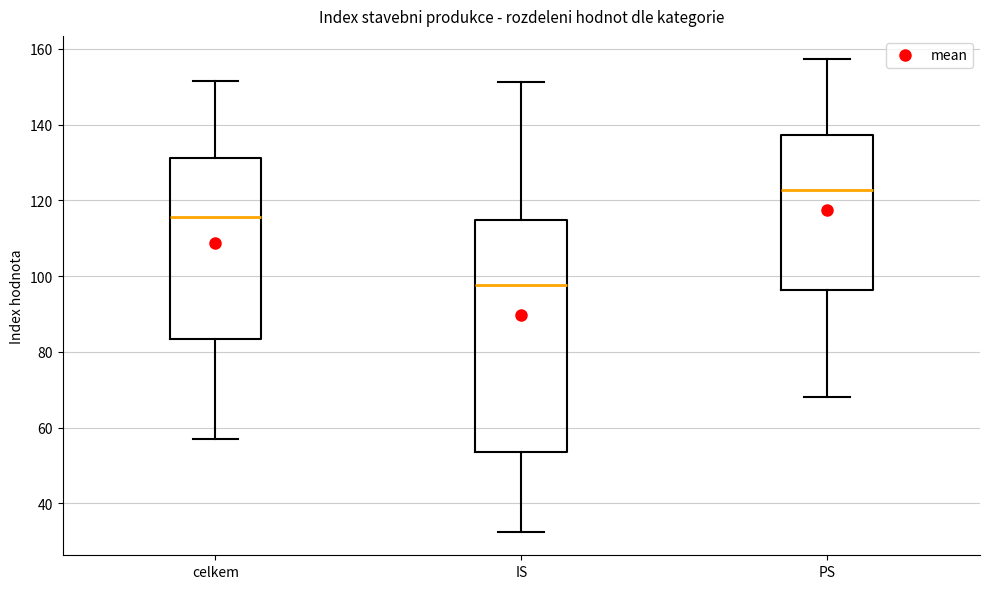

Where does the lower whisker of the box for IS end on the y-axis? The values are not printed on the chart, so give them approximately, as read against the axis.

32